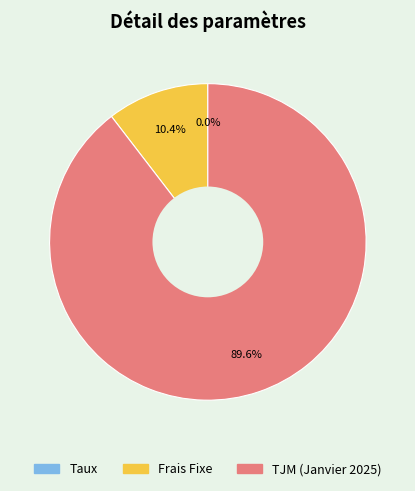

What is the ratio of the value at TJM (Janvier 2025) to the value at Frais Fixe?

8.6